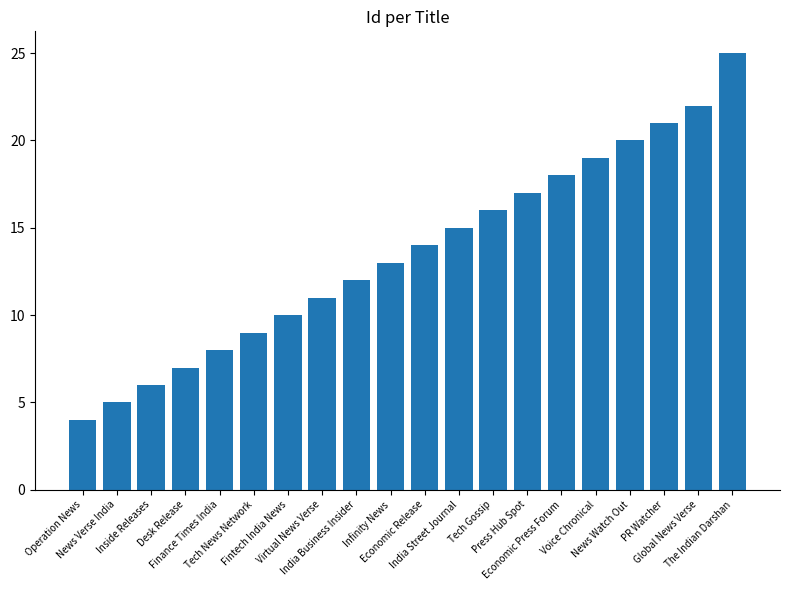

Reading left to right, transcribe all the data shown in this chart.

4	5	6	7	8	9	10	11	12	13	14	15	16	17	18	19	20	21	22	25